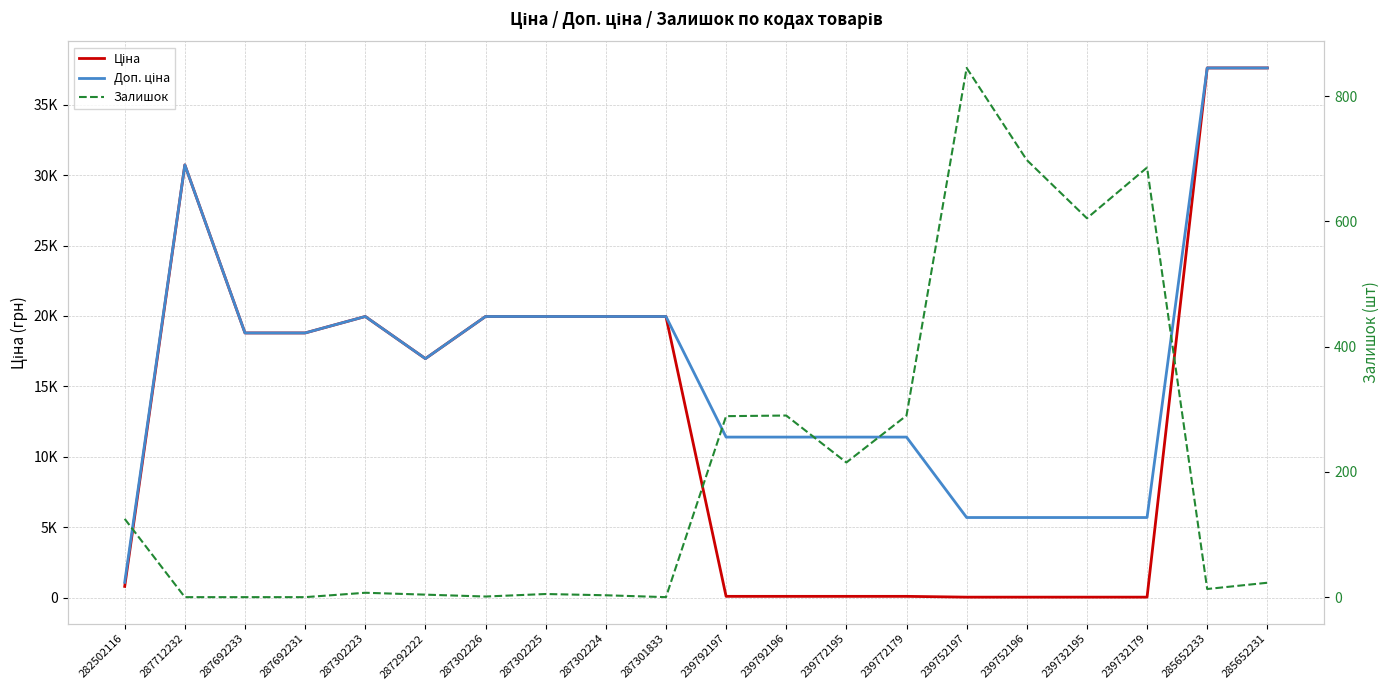

What is the difference between the Ціна values at 287692233 and 287302226?

1167.4